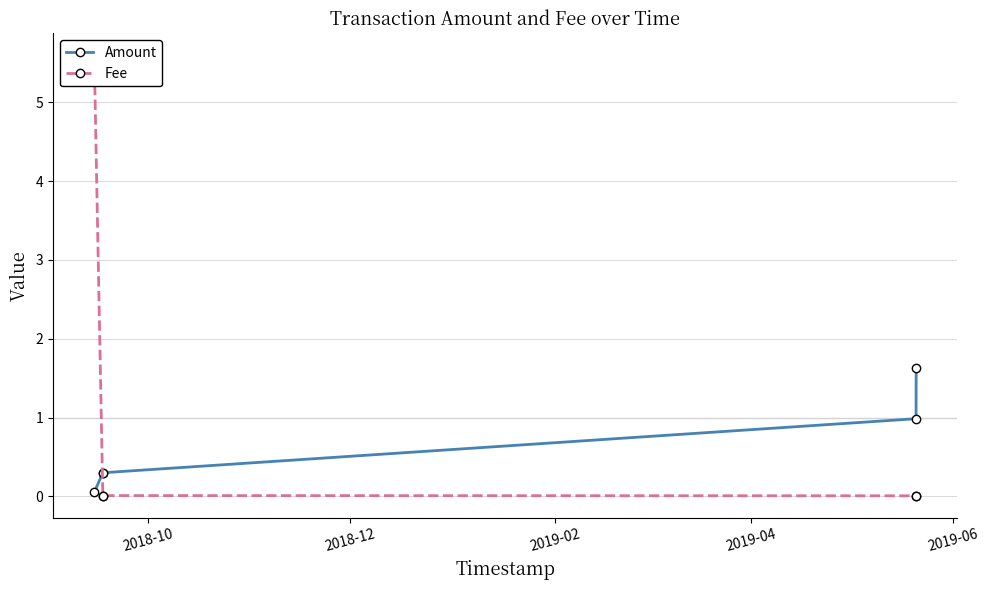

What is the average value of the Fee series?

1.1